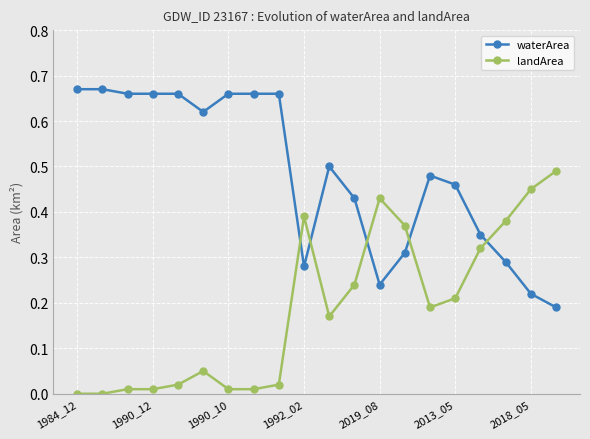

Which series has the largest total across all categories?

waterArea